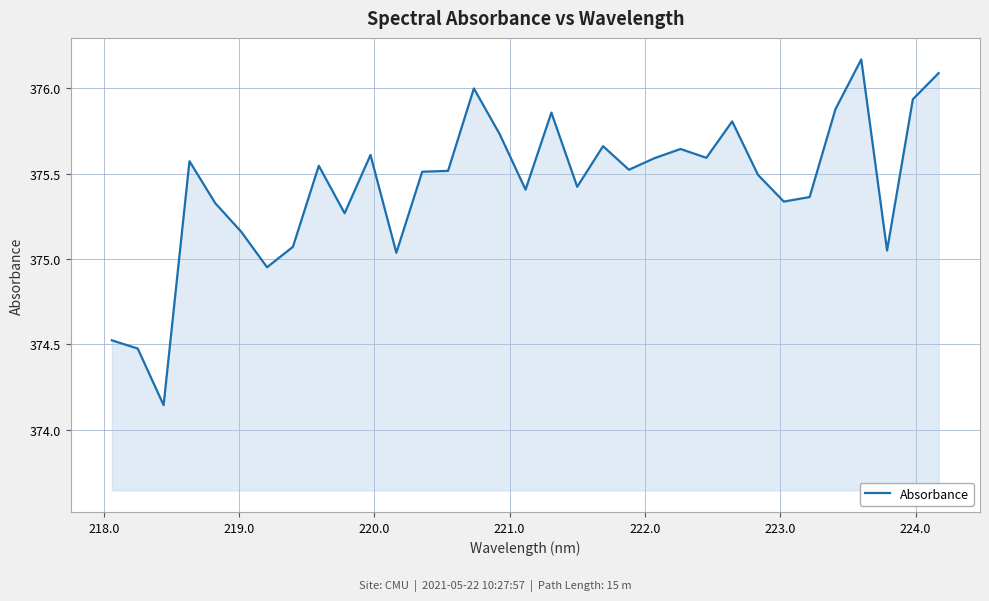

What is the difference between the maximum and minimum values?

2.0